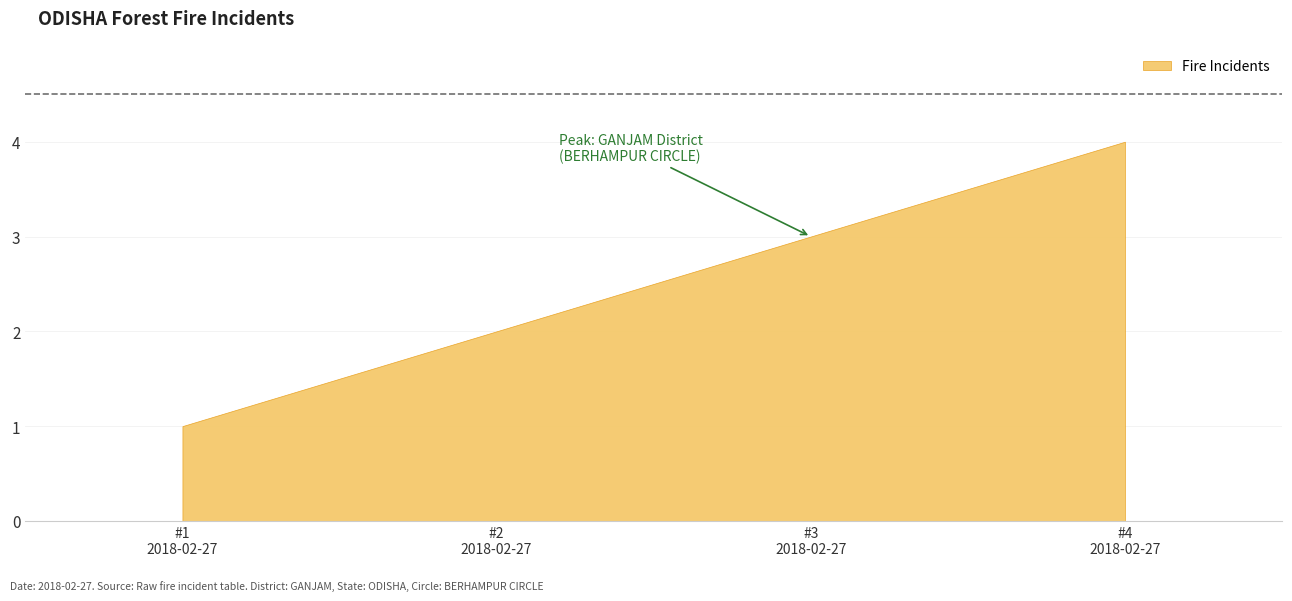

True or false: the data shows 3 at 2018-02-27 01:34:33 #3.

True